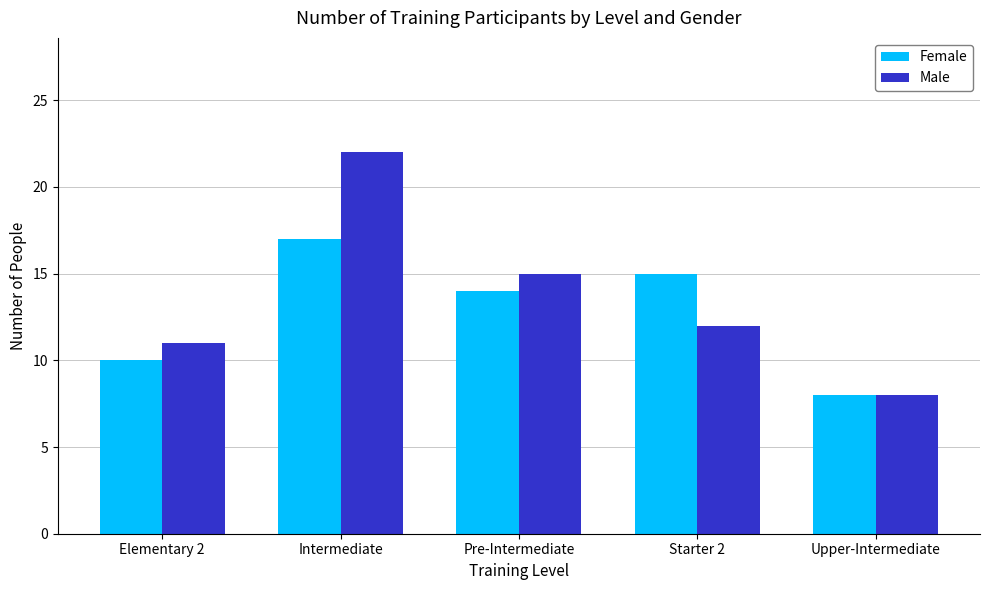

Count the number of data series in this chart.

2